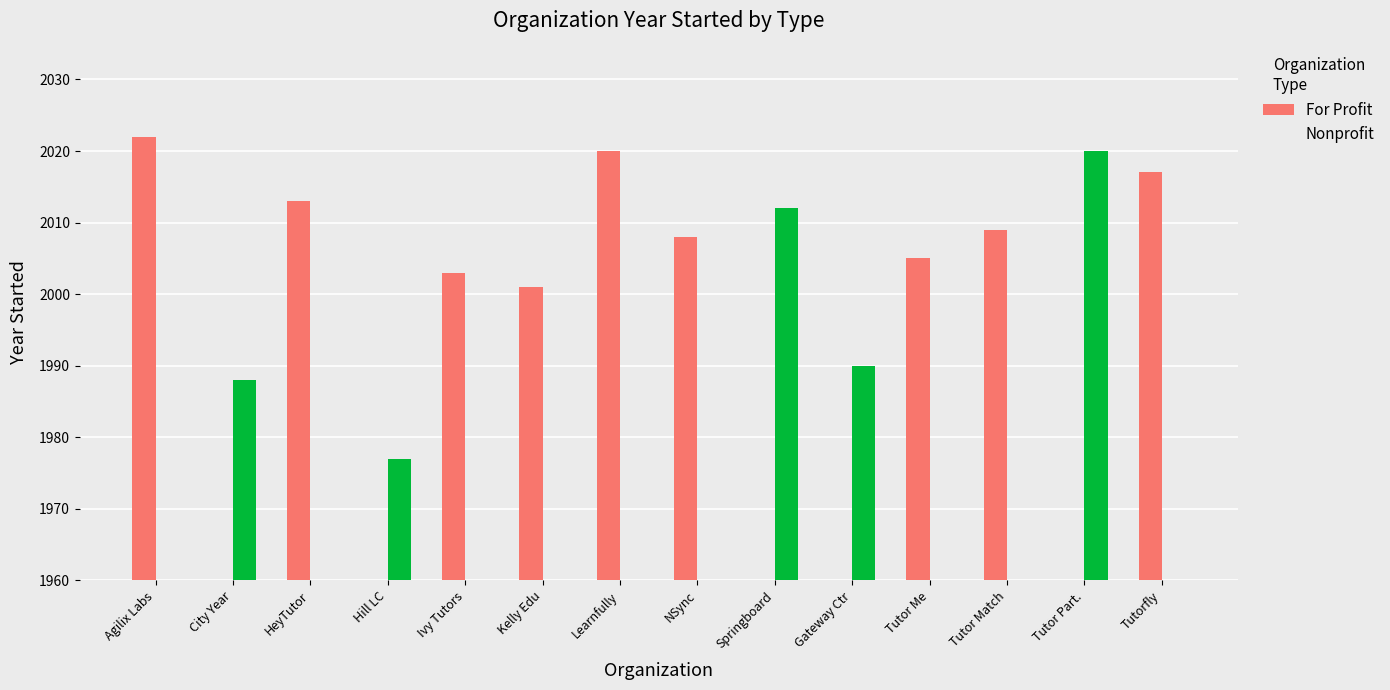

What is the label of the 7th bar from the left?

Learnfully